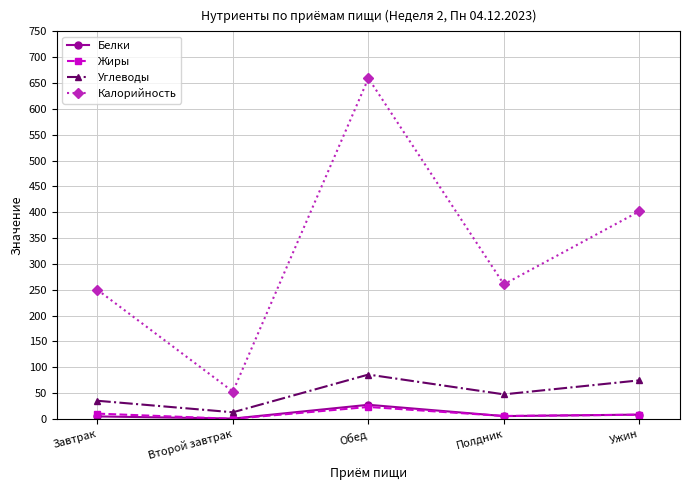

What is the label of the 4th point from the right?

Второй завтрак